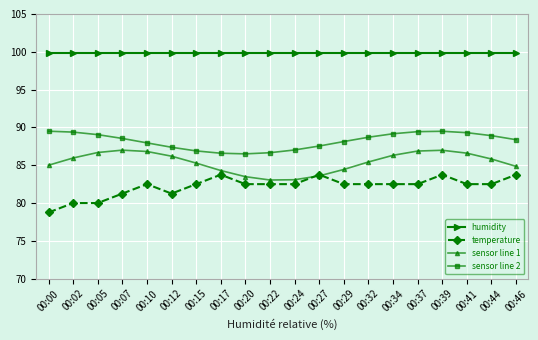

How many lines are shown in the chart?

4